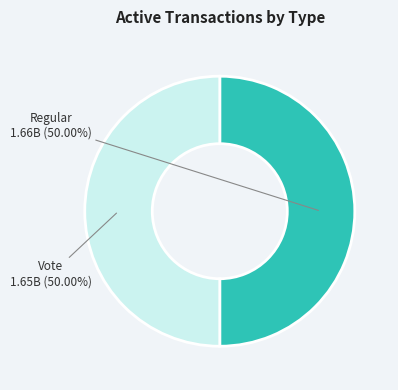

What percentage do Regular and Vote together represent?

100.0%